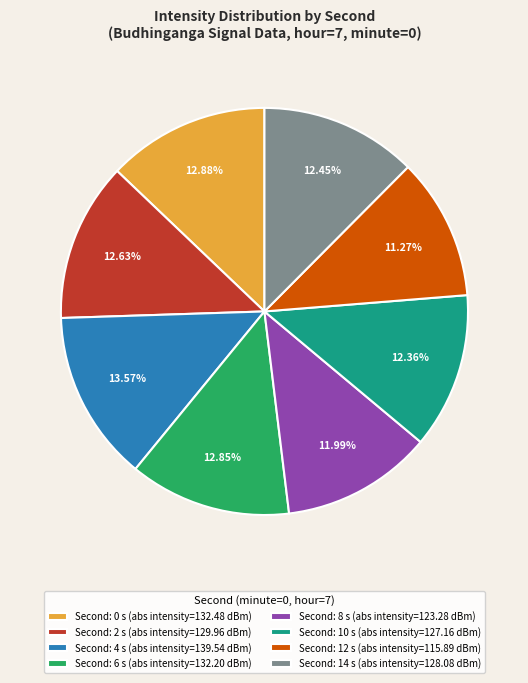

Is there a majority slice in this chart?

No